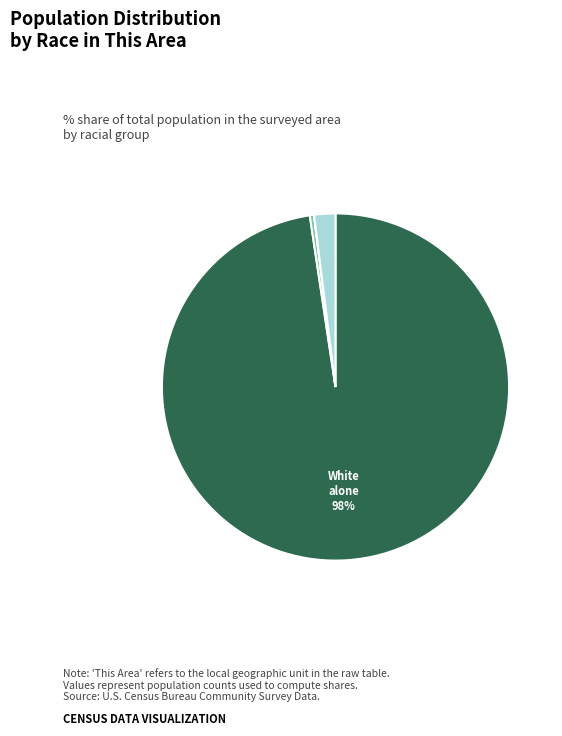

Is there a majority slice in this chart?

Yes